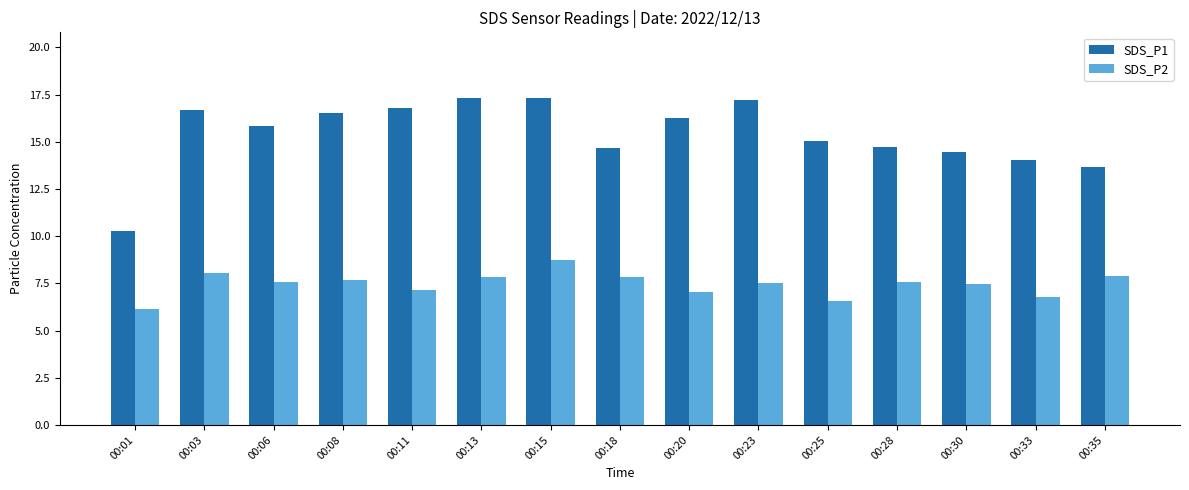

List the series in order of their peak value, lowest first.

SDS_P2, SDS_P1